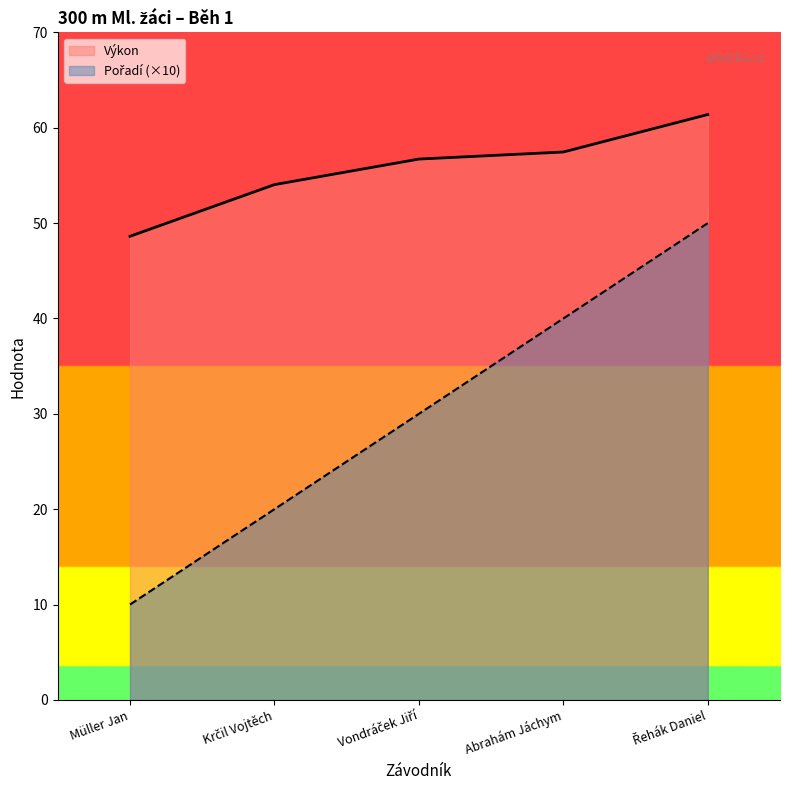

Which series has the widest spread of values?

Pořadí